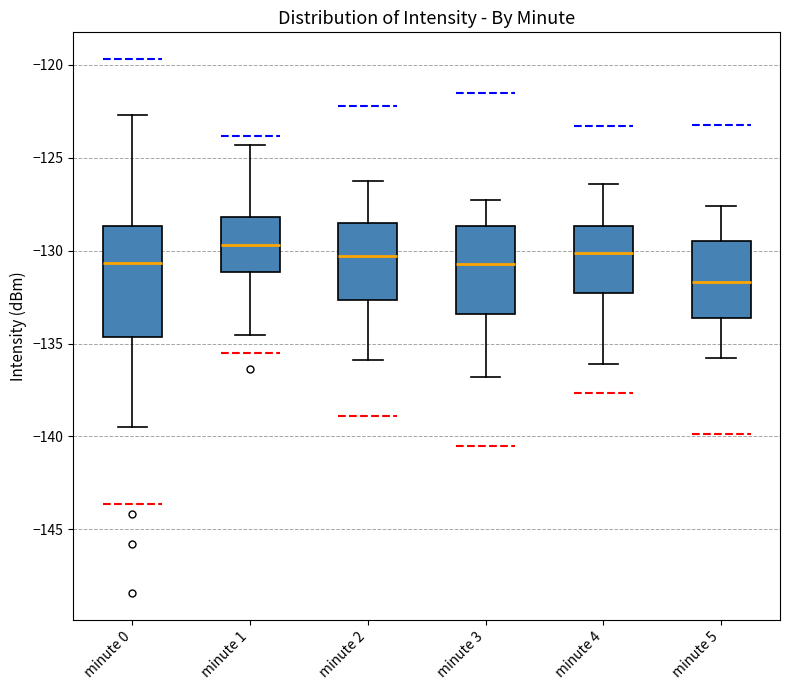

Reading left to right, transcribe this box plot: for each box, give where its median line is, the range the box spans, and where its two whiskers end, as read against the y-axis. The values are not printed on the chart, so give them approximately, as read against the axis.

minute 0: median -130.5, box -134.5 to -128.5, whiskers -139.5 to -122.5
minute 1: median -129.5, box -131.0 to -128.0, whiskers -134.5 to -124.5
minute 2: median -130.5, box -132.5 to -128.5, whiskers -136.0 to -126.0
minute 3: median -130.5, box -133.5 to -128.5, whiskers -137.0 to -127.5
minute 4: median -130.0, box -132.5 to -128.5, whiskers -136.0 to -126.5
minute 5: median -131.5, box -133.5 to -129.5, whiskers -136.0 to -127.5